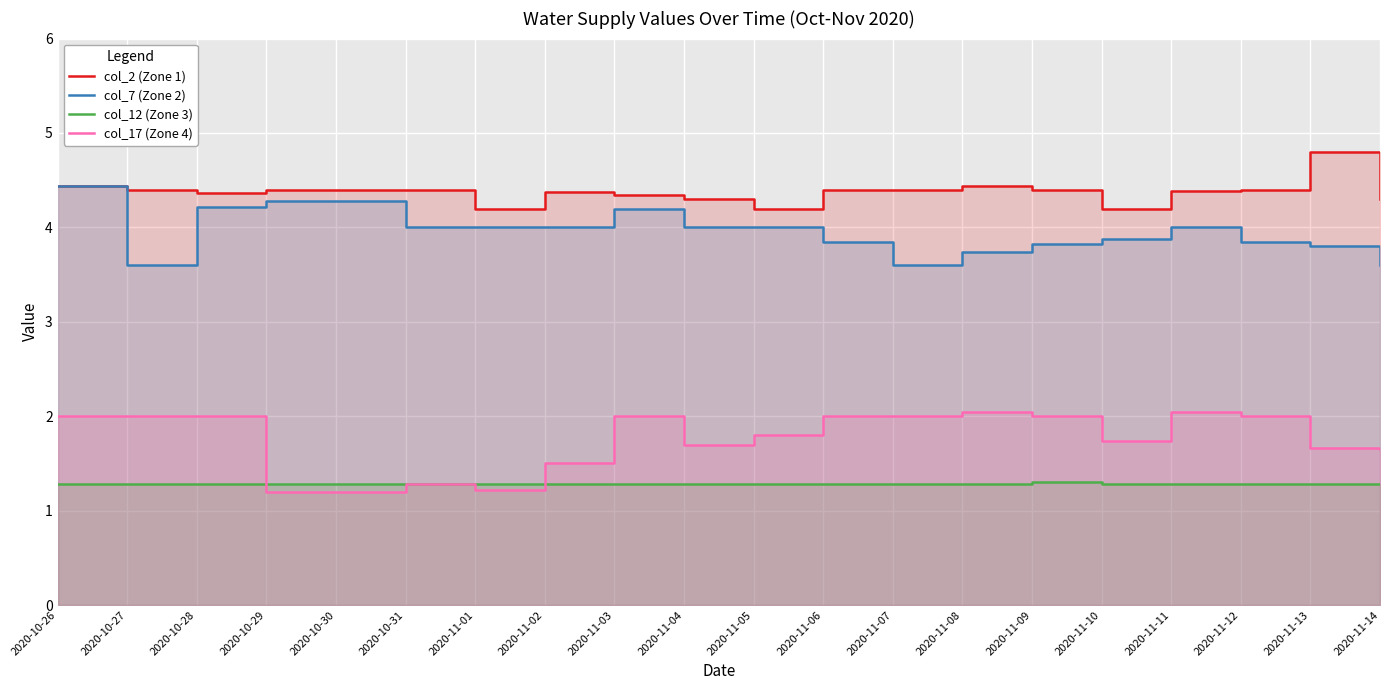

At which category is the sum across all series the highest?

2020-10-26